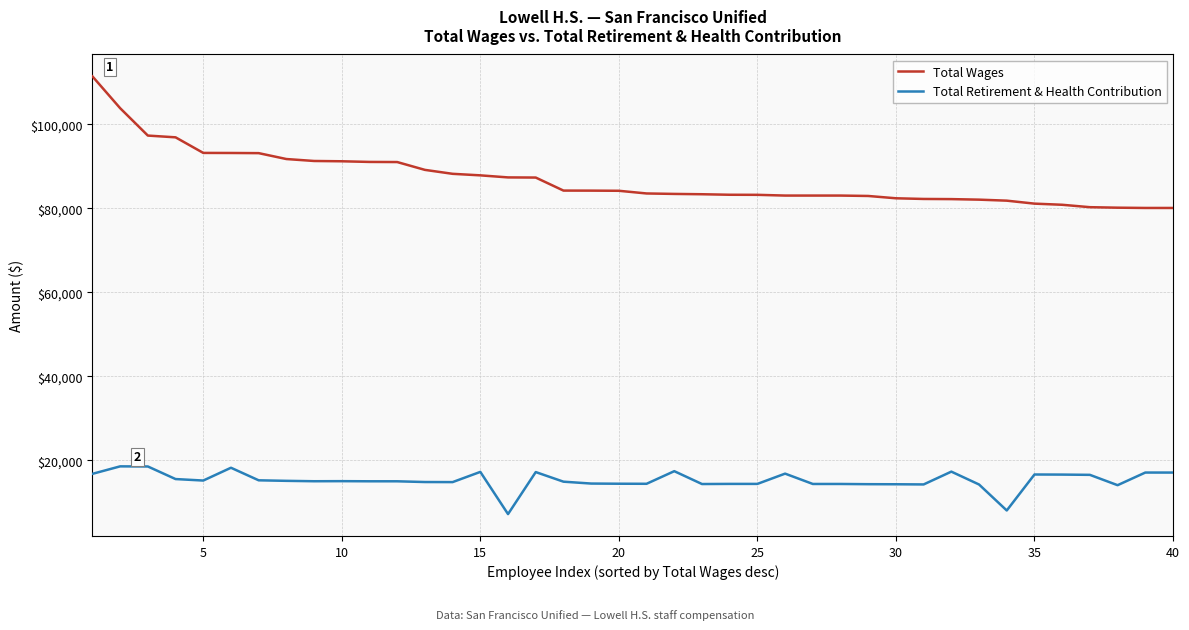

What is the highest value of the Total Retirement & Health Contribution series?

18551